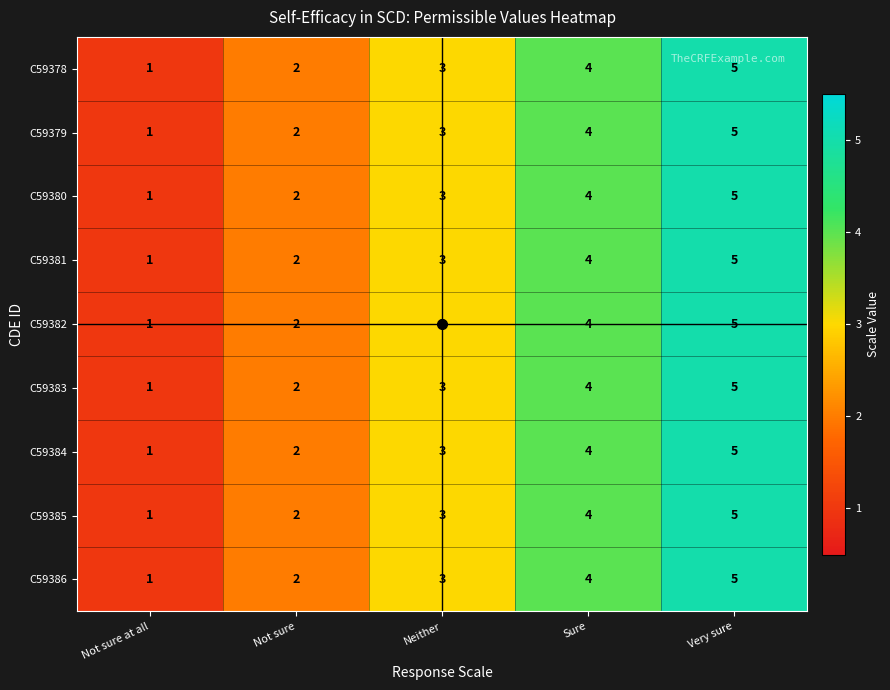

Which label corresponds to the smallest value in the chart?

Not sure at all